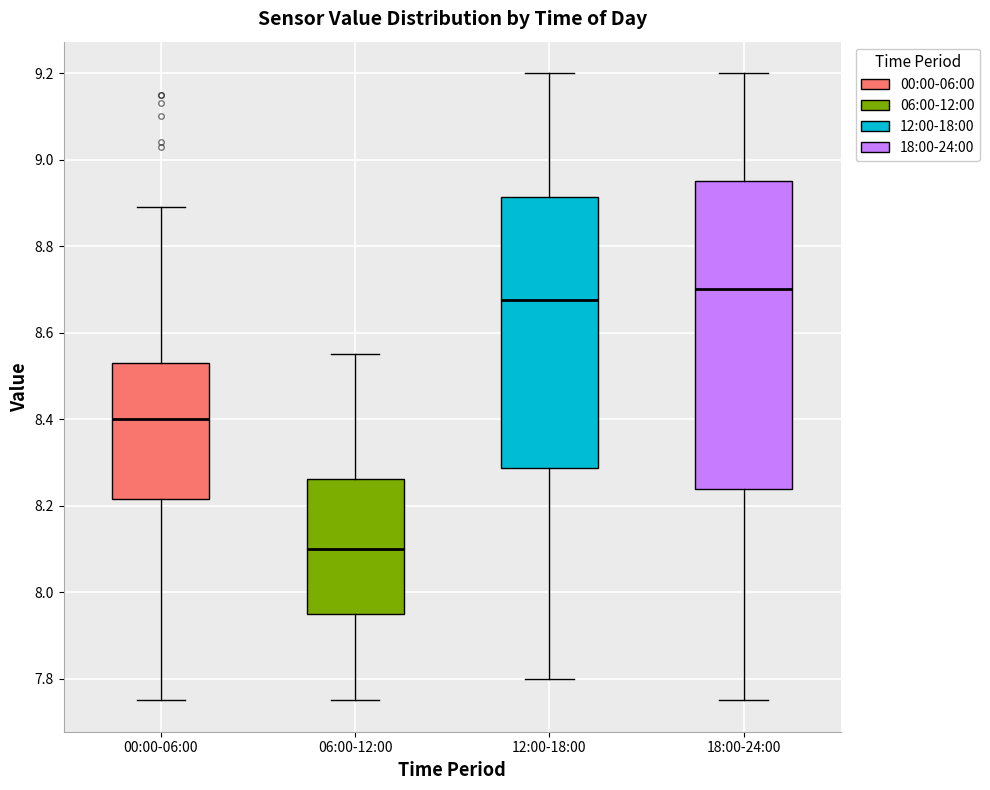

Reading left to right, read every box against the y-axis: the position of its median line, the range the box covers, and the ends of its whiskers. The values are not printed on the chart, so give them approximately, as read against the axis.

00:00-06:00: median 8.40, box 8.22 to 8.54, whiskers 7.76 to 8.90
06:00-12:00: median 8.10, box 7.96 to 8.26, whiskers 7.76 to 8.56
12:00-18:00: median 8.68, box 8.28 to 8.92, whiskers 7.80 to 9.20
18:00-24:00: median 8.70, box 8.24 to 8.96, whiskers 7.76 to 9.20